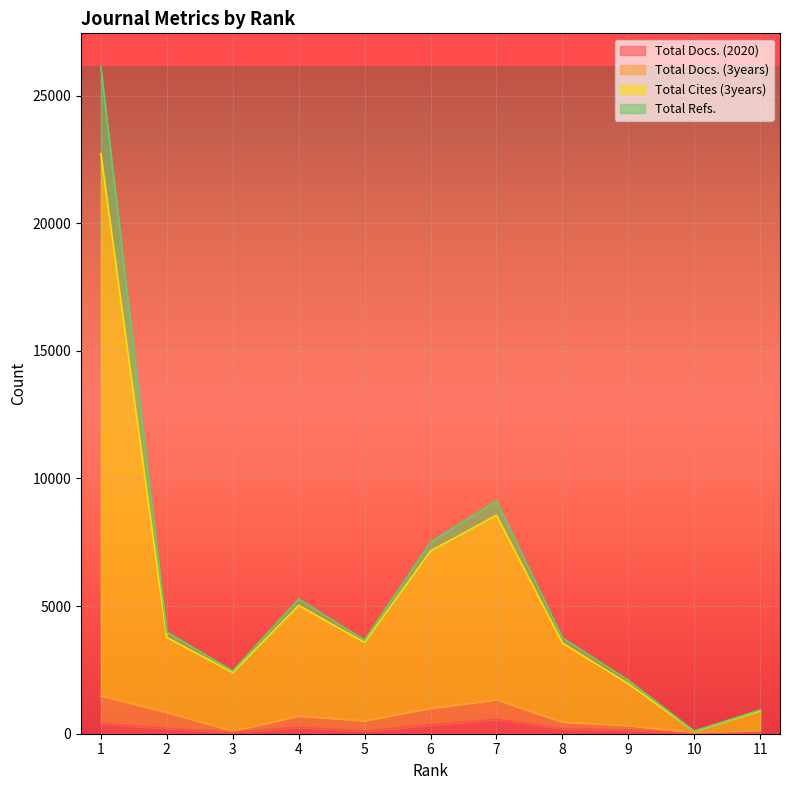

List the labels in order of Total Cites (3years) value, smallest first.

10, 11, 9, 3, 5, 8, 2, 4, 6, 7, 1